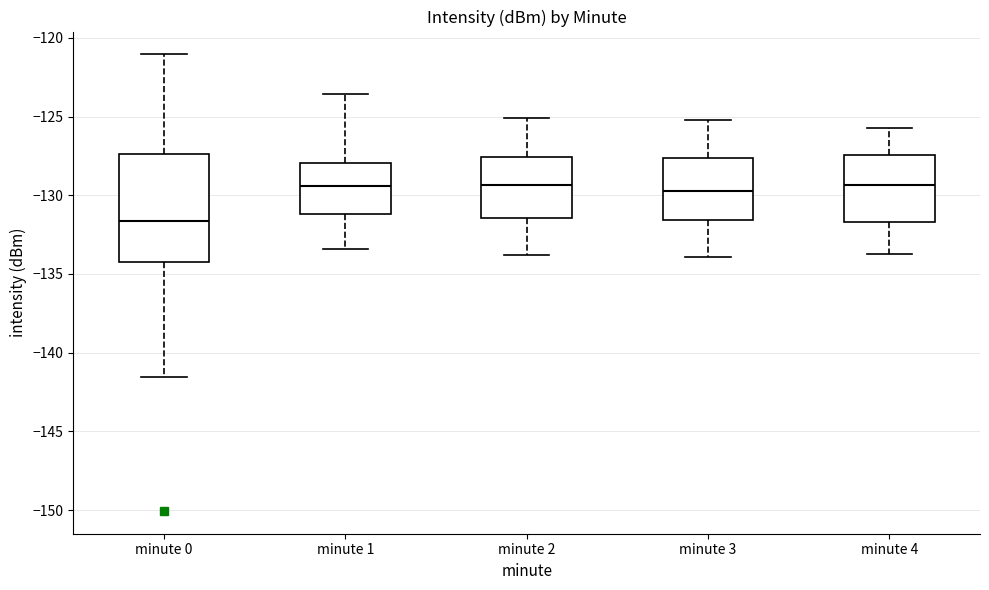

Comparing the boxes themselves (not the whiskers), which one is the tallest?

minute 0